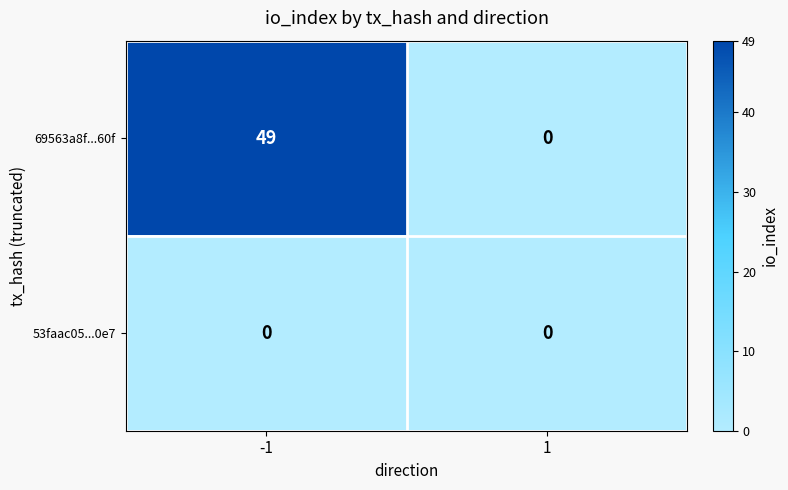

Count the number of categories in the chart.

2